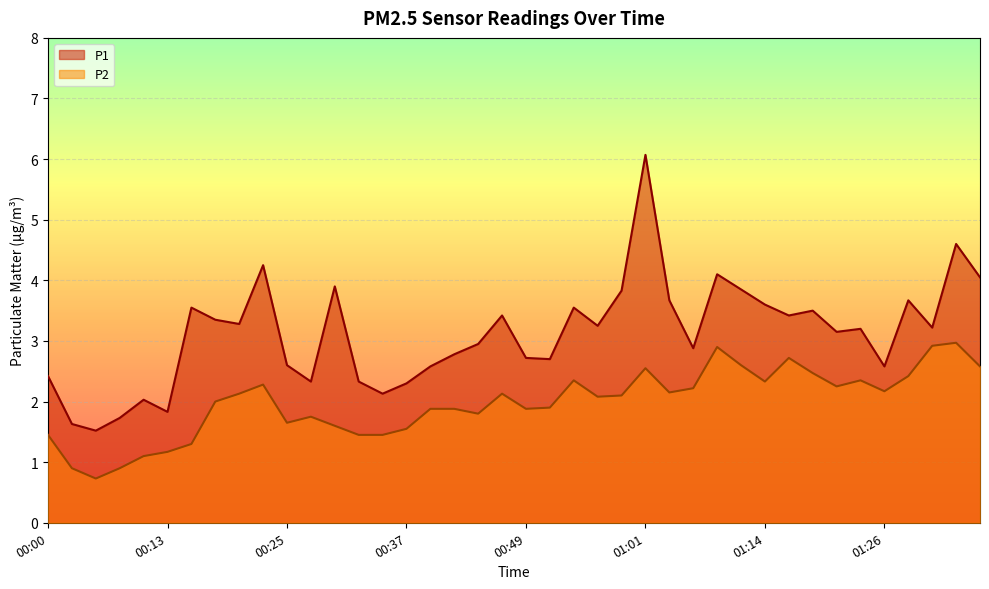

Does the chart display data point markers on the line(s)?

No